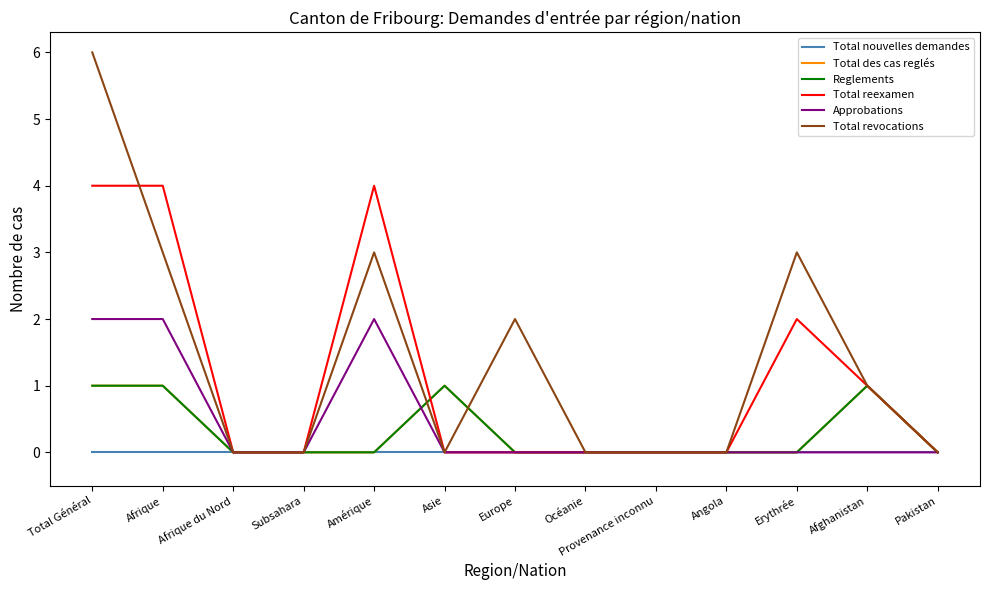

Does the chart display data point markers on the line(s)?

No